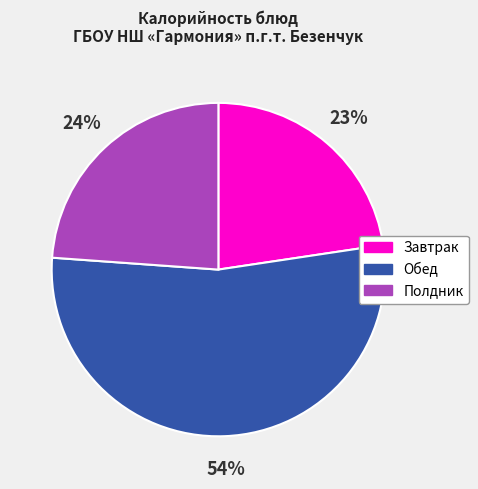

Does any single category account for the majority?

Yes